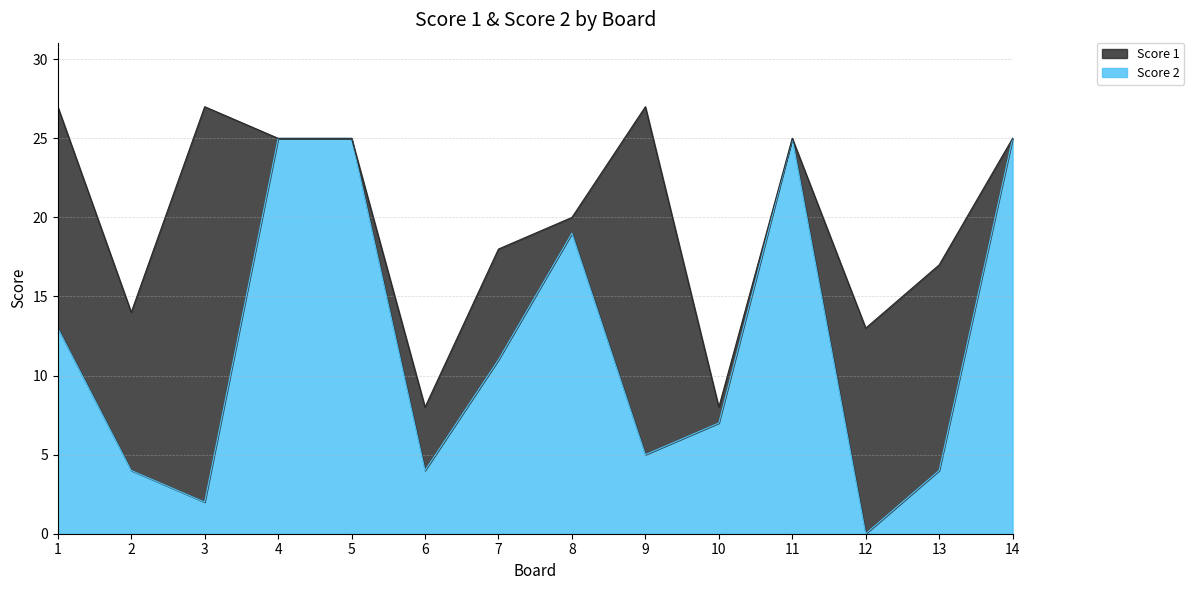

The value of Score 2 at 8 is 19. True or false?

True